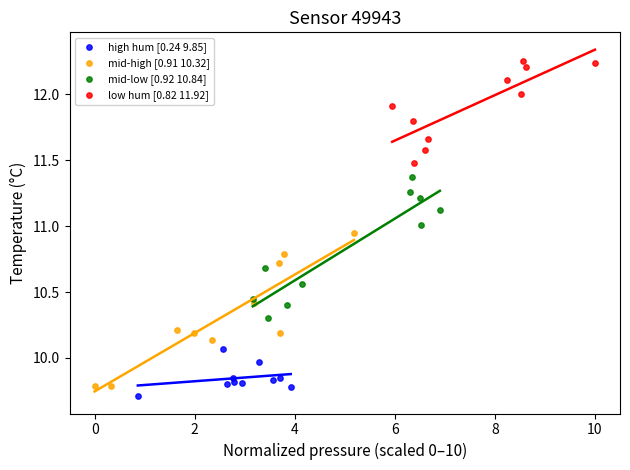

Which series reaches the maximum Y coordinate?

low hum [0.82 11.92]